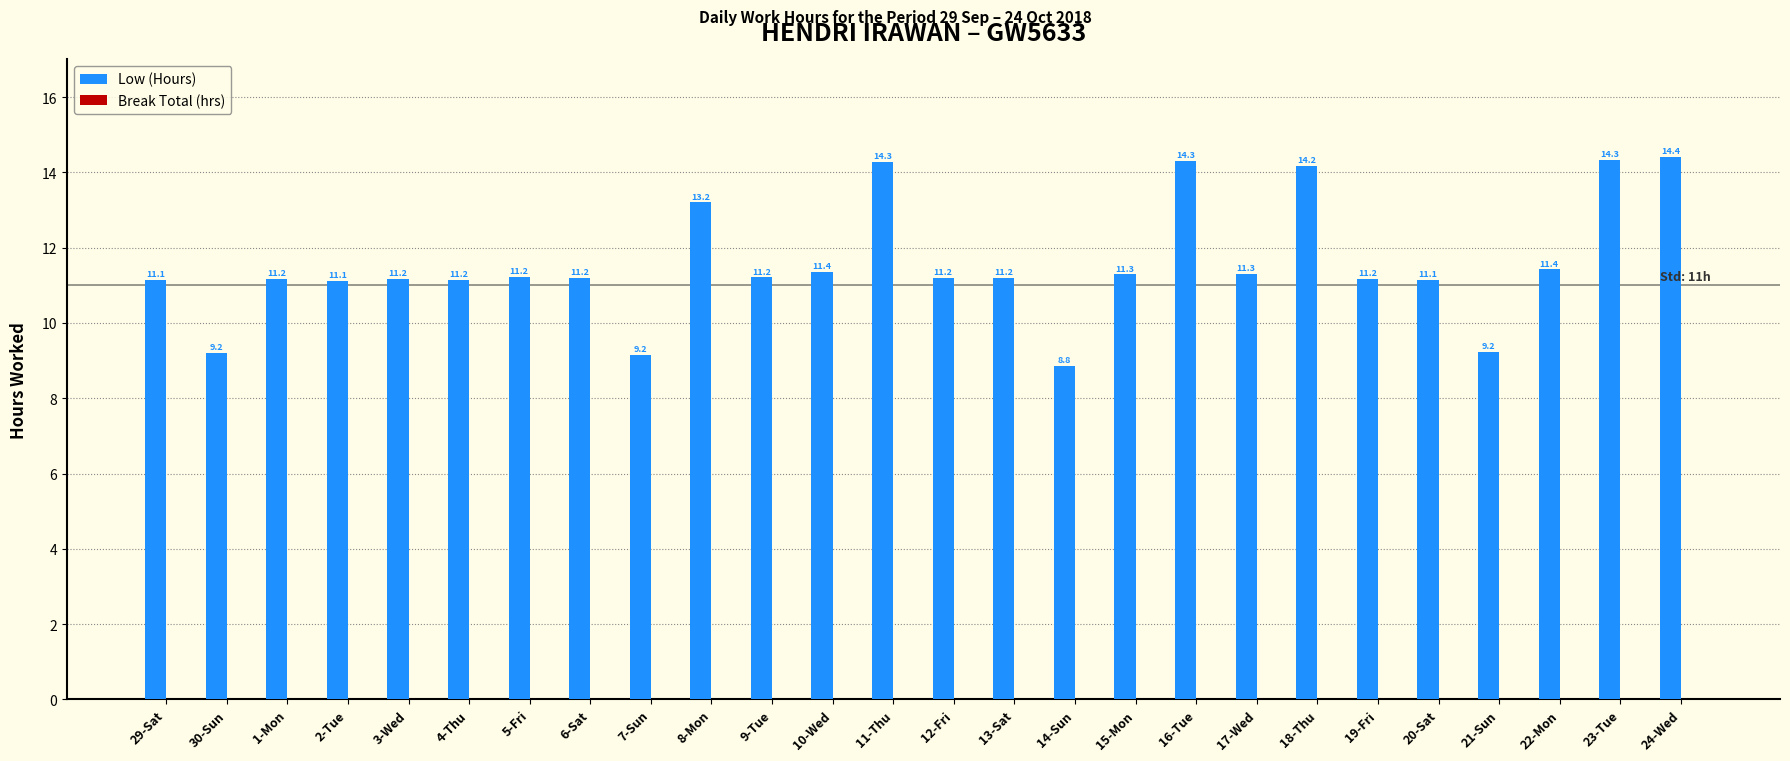

What is the greatest value displayed?

14.4